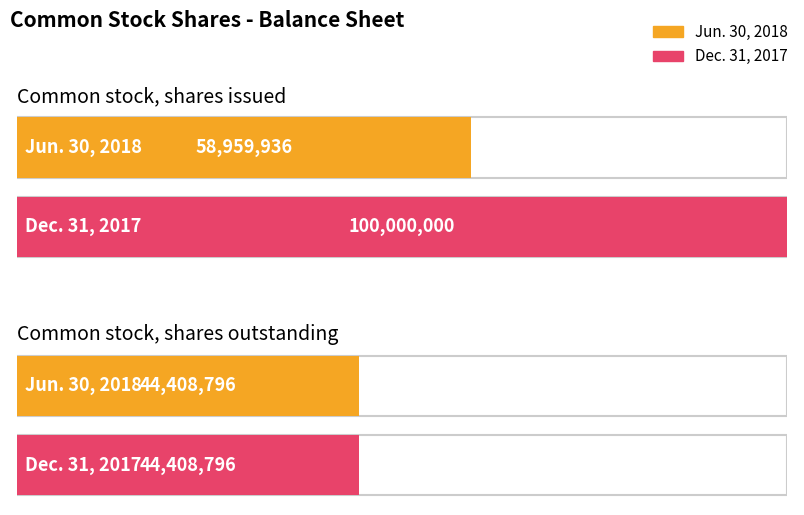

Is it true that Dec. 31, 2017 equals 100000000 at Common stock, shares issued?

True